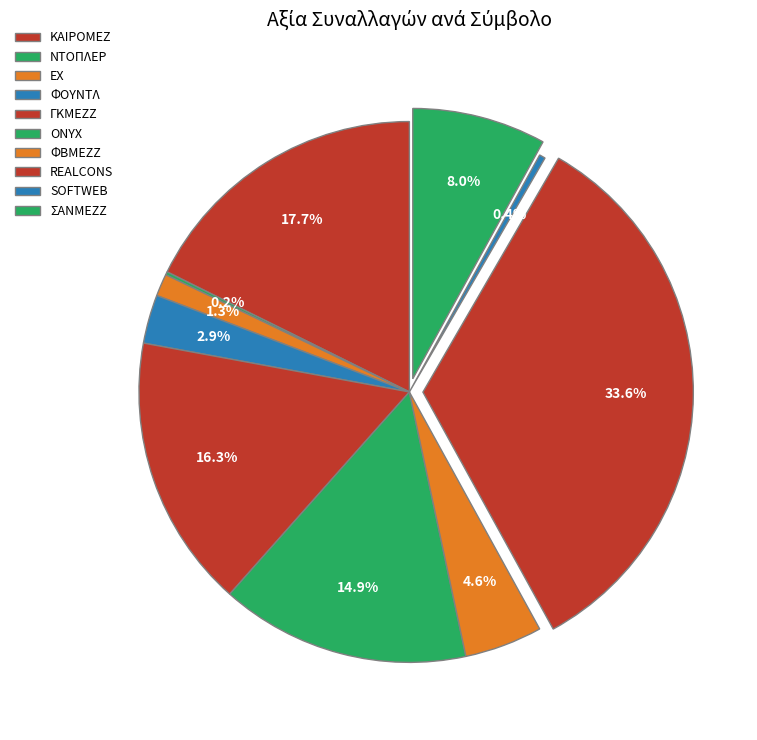

What is the ratio of the value at ΓΚΜΕΖΖ to the value at ΝΤΟΠΛΕΡ?

86.2